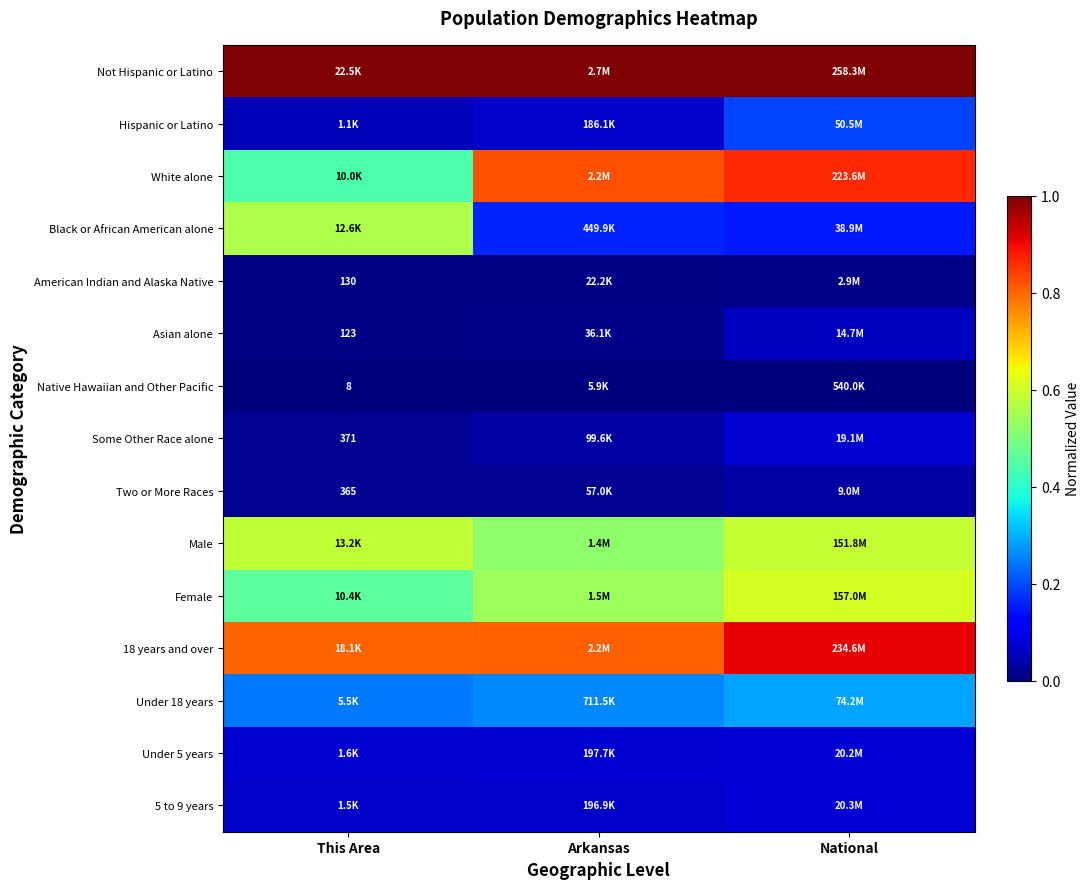

At which label does Native Hawaiian and Other Pacific reach its minimum?

This Area